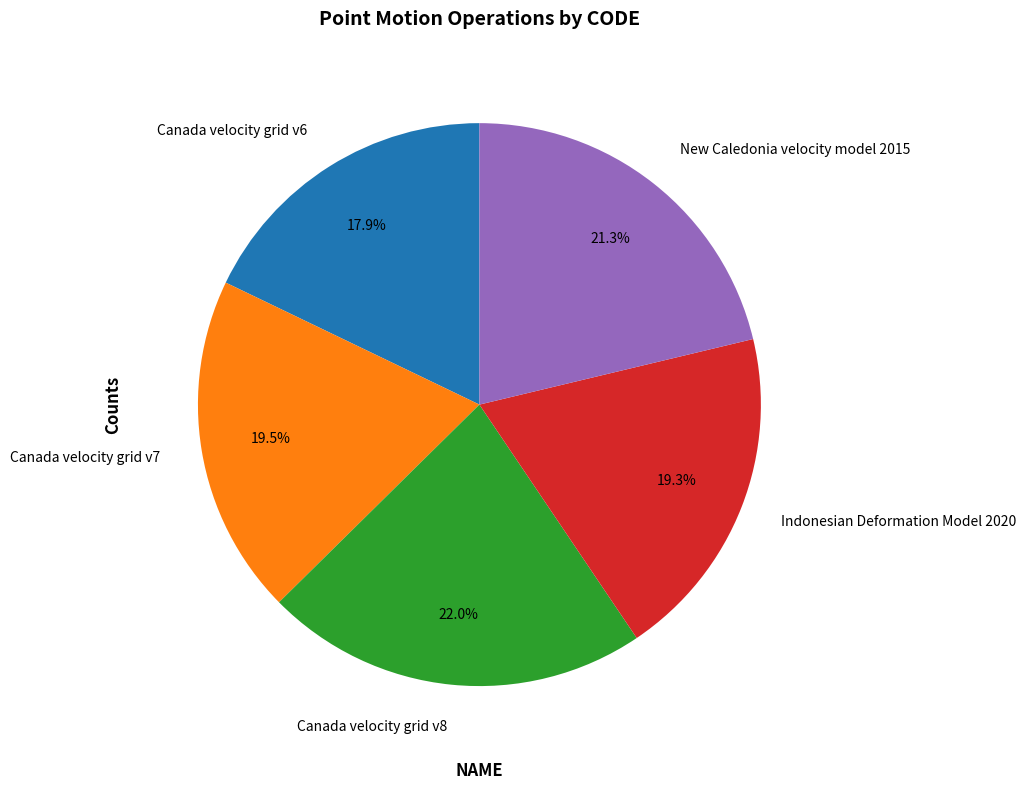

How many segments does this pie chart have?

5